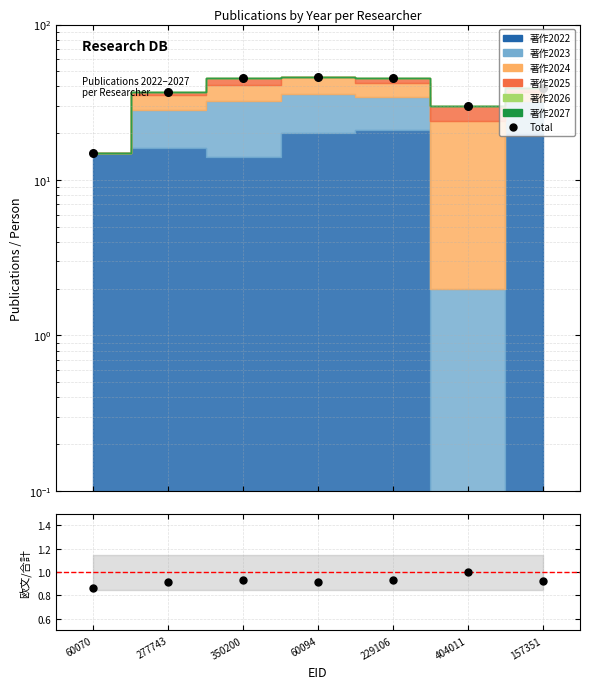

What is the total value across all series at 277743?

37.9